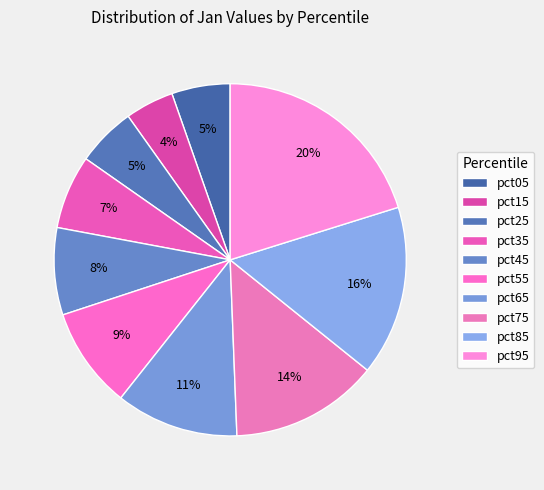

Does pct45 account for over 50% of the chart?

No